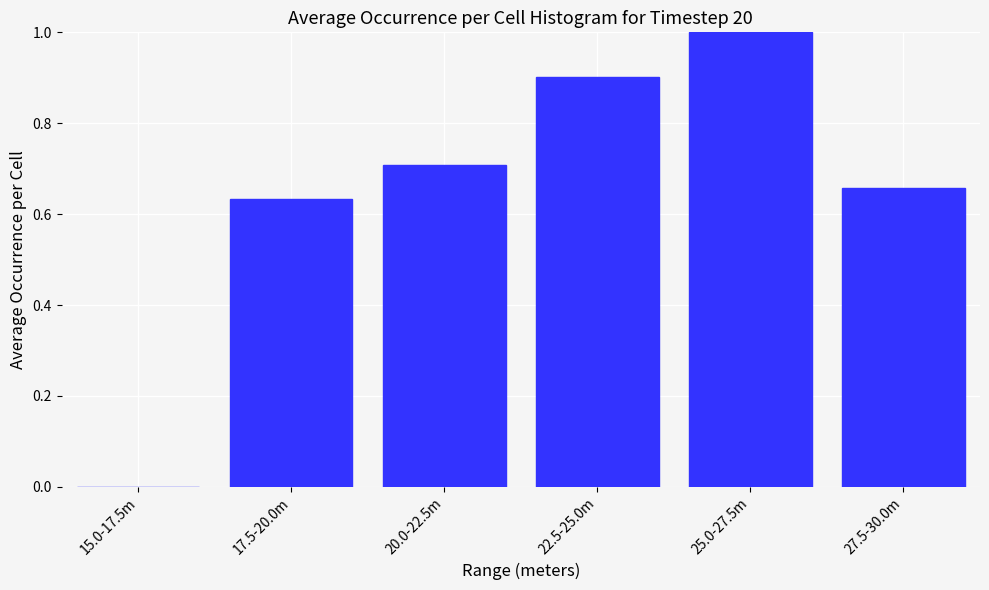

What is the sum of all values?

3.9